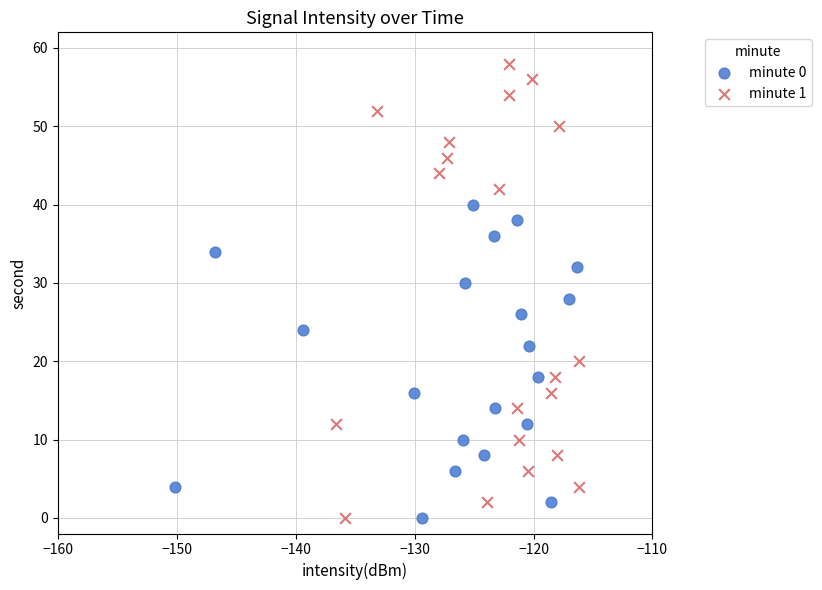

Which series reaches the maximum Y coordinate?

minute 1